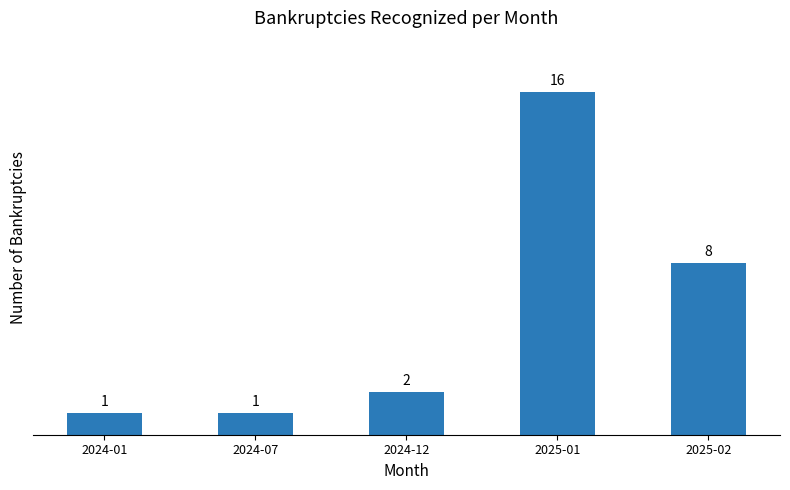

The chart shows a value of 0 at 2024-07. True or false?

False